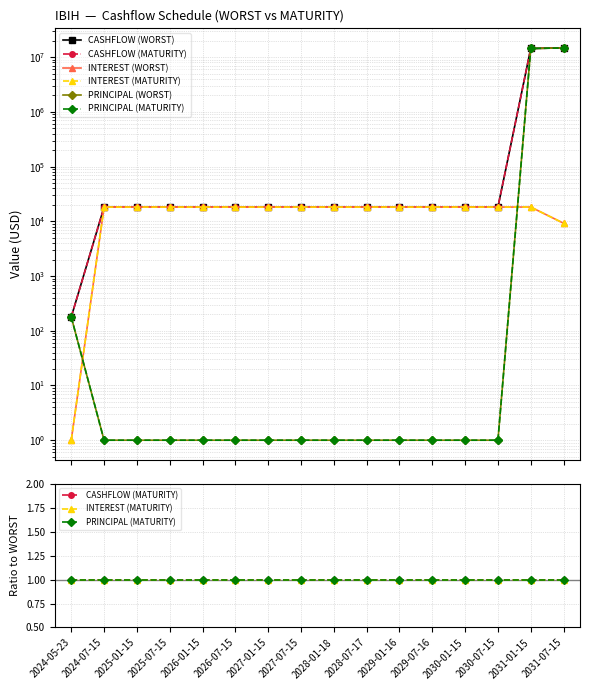

How many lines are shown in the chart?

6